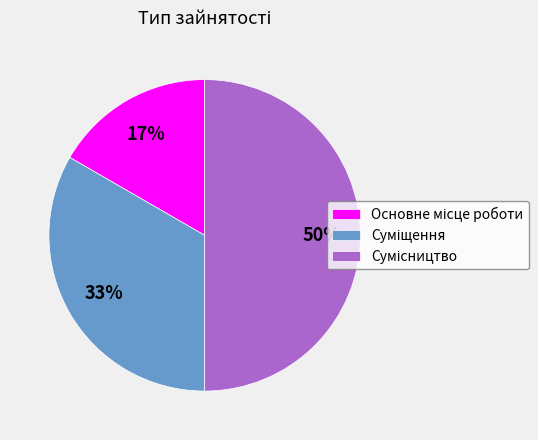

To the nearest percent, what is the average slice percentage?

33%